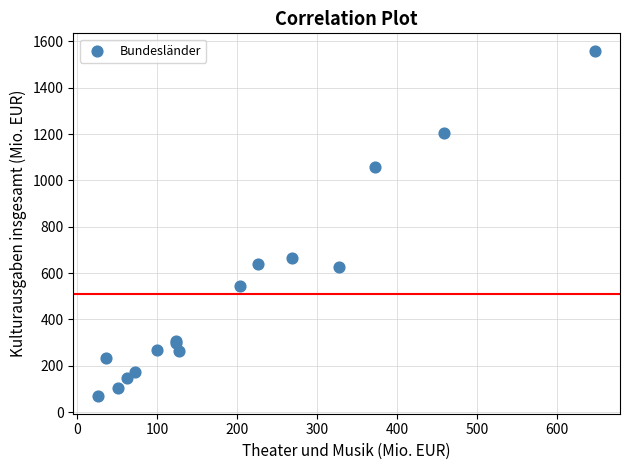

What Y value in the scatter plot is closest to 813?

666.9